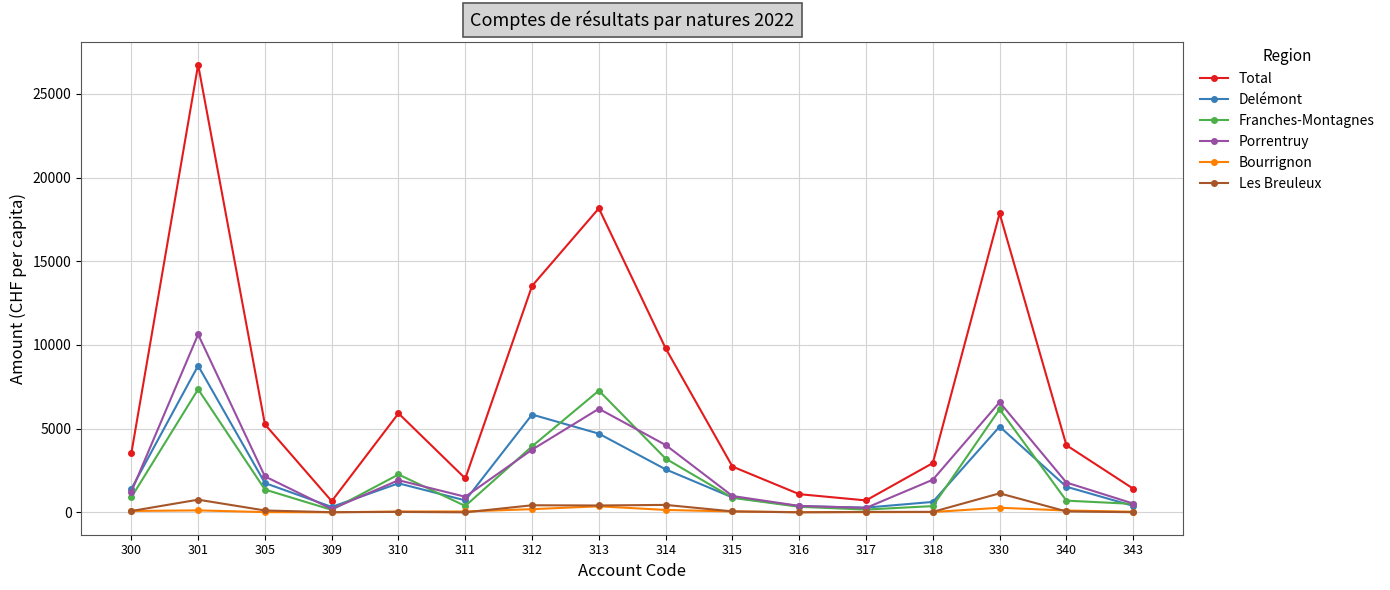

At how many categories does at least one series exceed 12246?

4